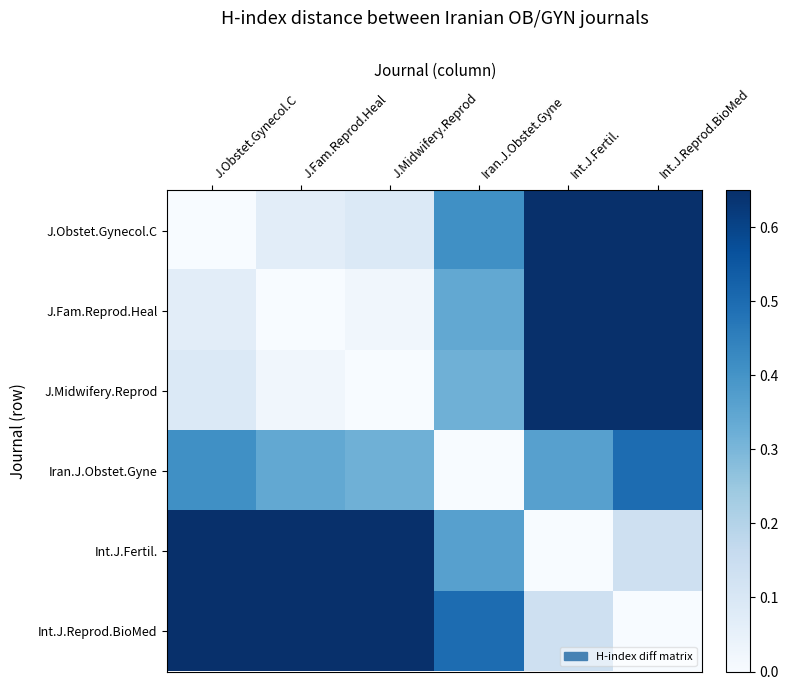

Between Int.J.Fertil. and Iran.J.Obstet.Gyne, which is larger?

Int.J.Fertil.